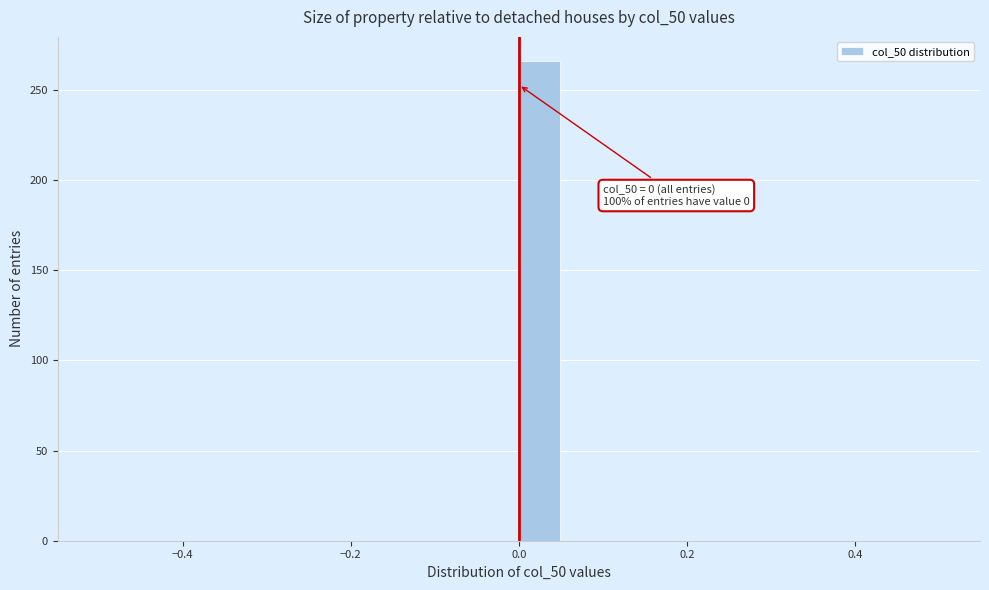

Read against the x-axis, roughly where is the centre of the tallest bar?

0.02